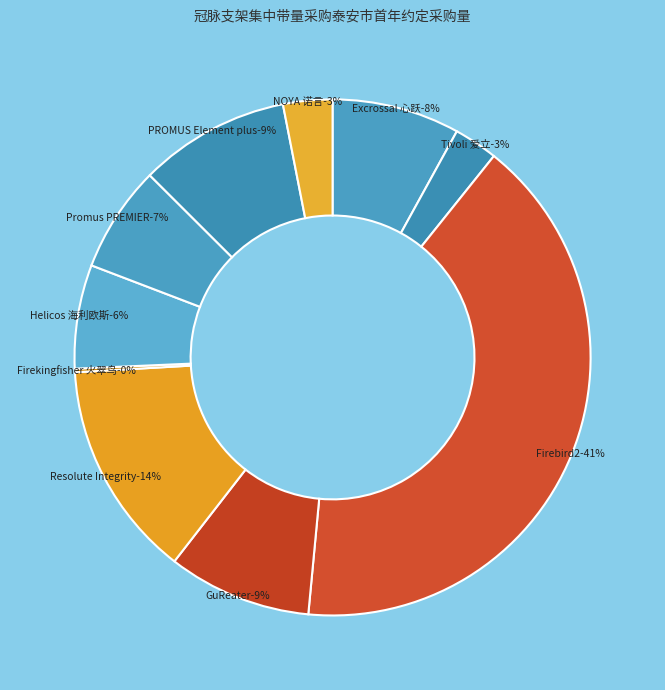

Which category has the biggest portion of the pie?

Firebird2